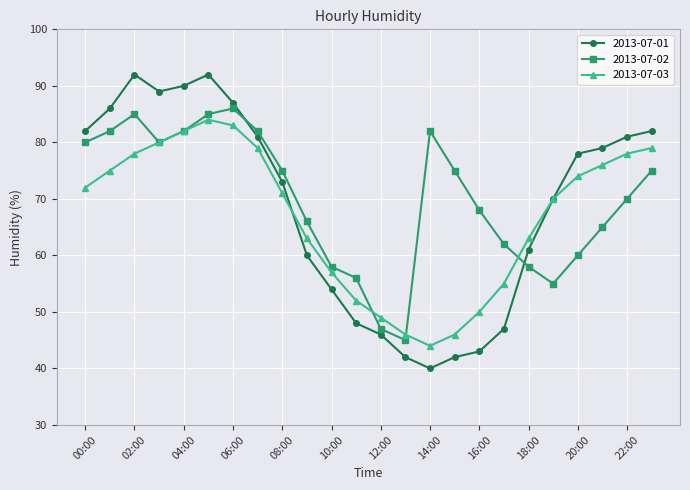

What is the value of the 2013-07-02 point at the 9th from the left?

75